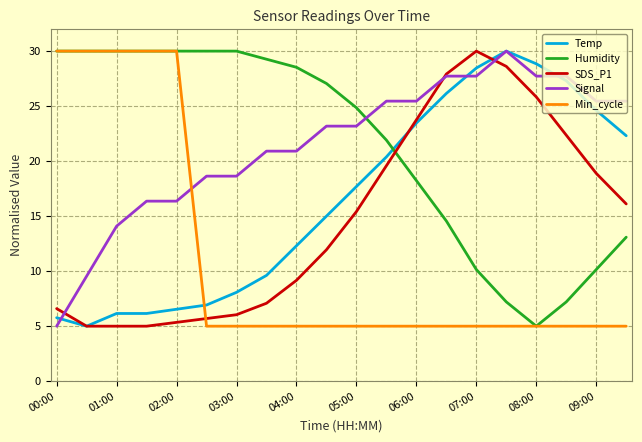

What is the minimum value for Signal?

5.0